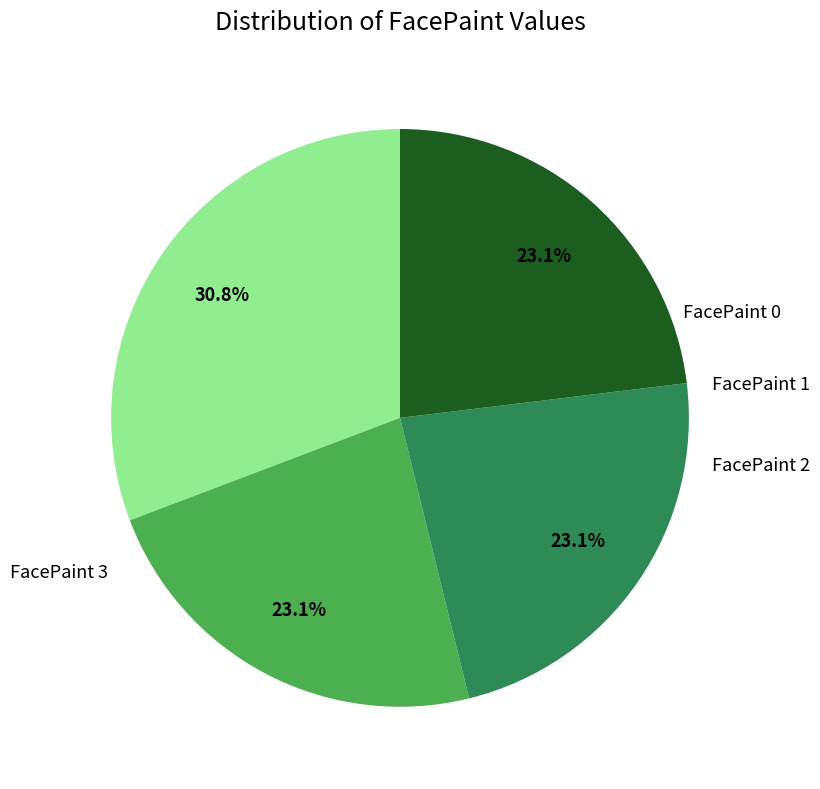

Is there a majority slice in this chart?

No